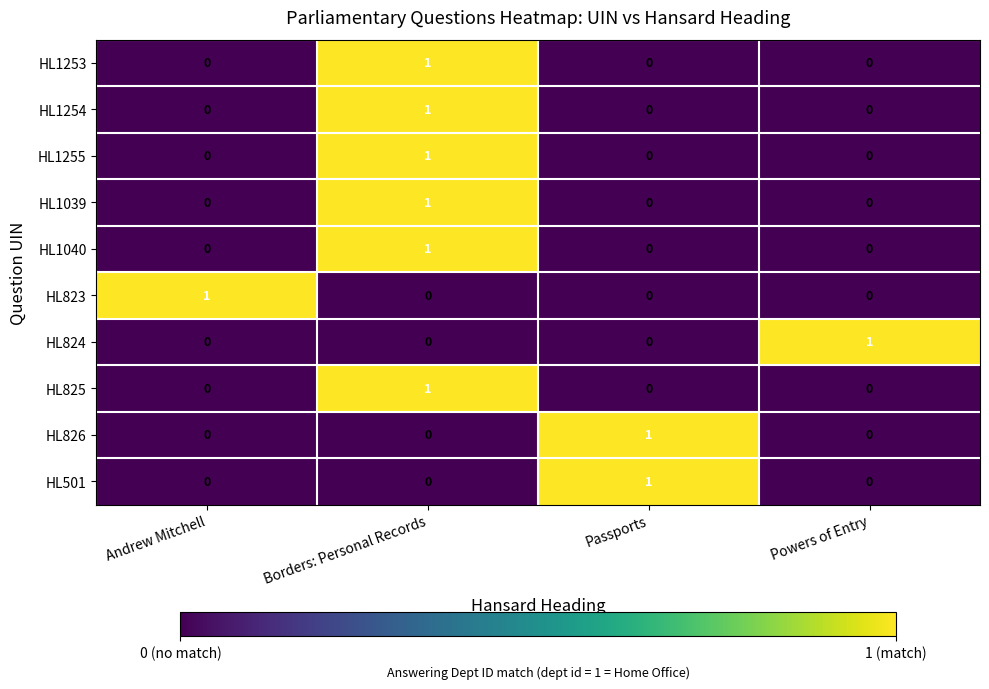

What is the total value across all series at Andrew Mitchell?

1